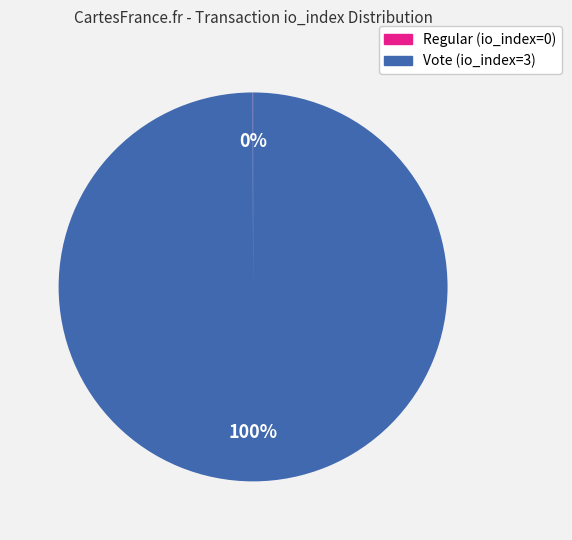

Which slice represents more than half of the pie?

Vote (io_index=3)